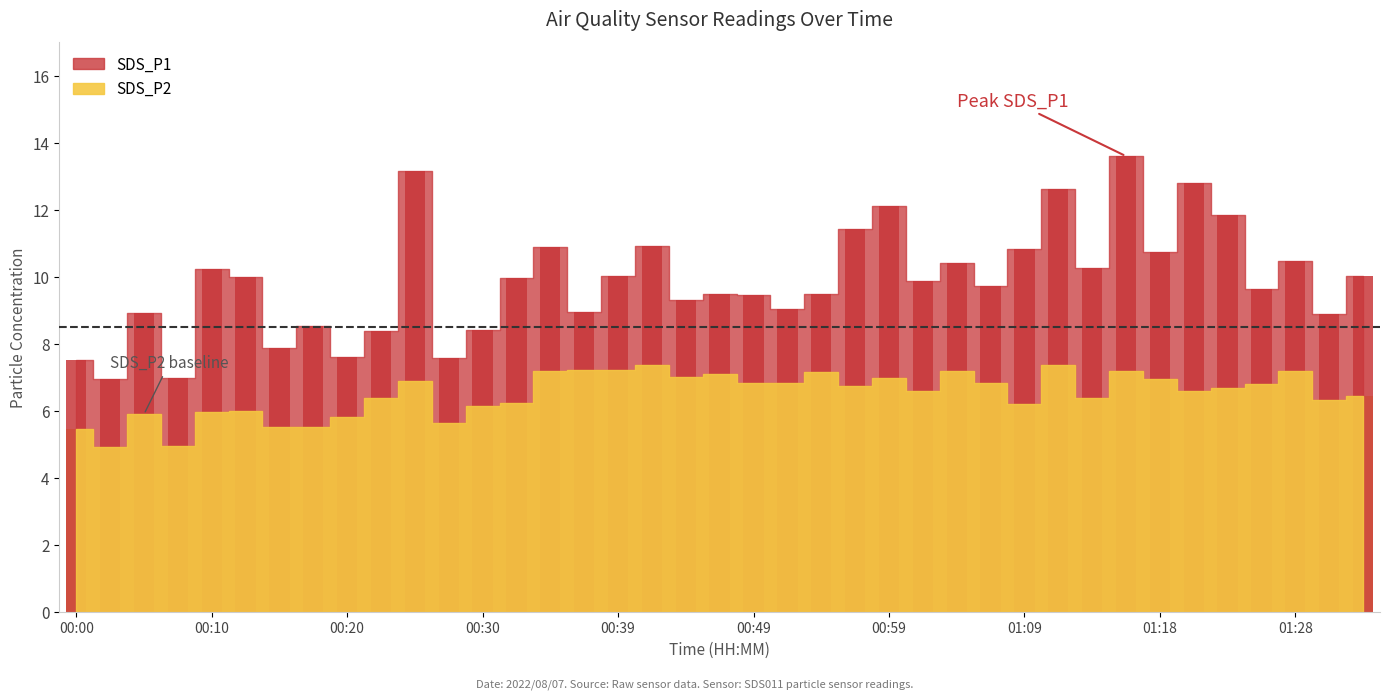

Which series changed the most between 00:42 and 01:01?

SDS_P1